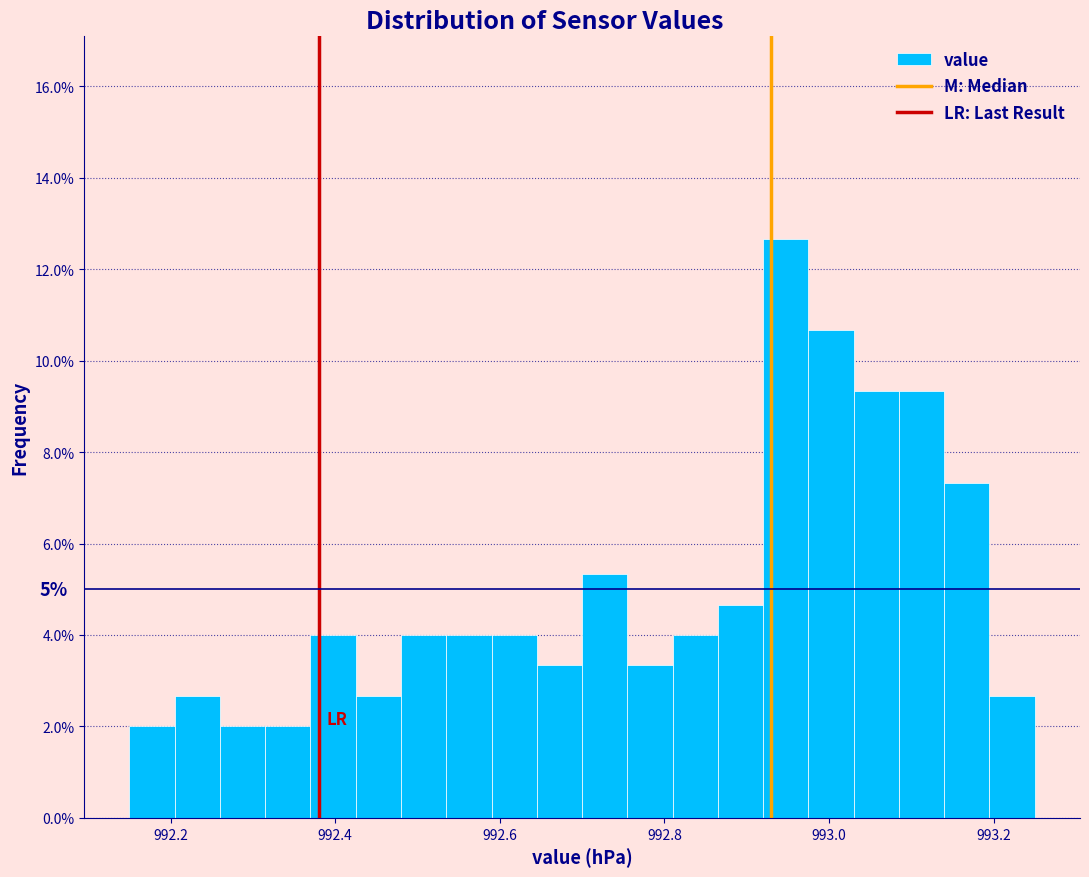

Around what value on the x-axis is the tallest bar? Give the approximate position of its centre, as read against the axis.

992.94